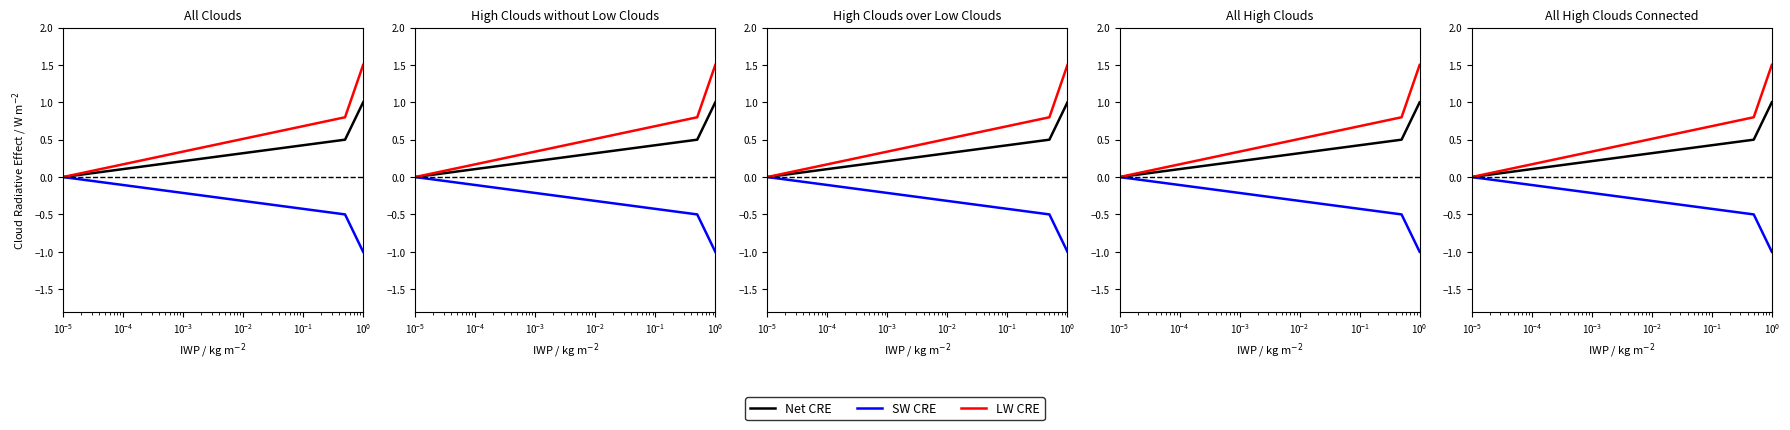

What is the difference between the maximum and minimum values in the LW CRE series?

1.5